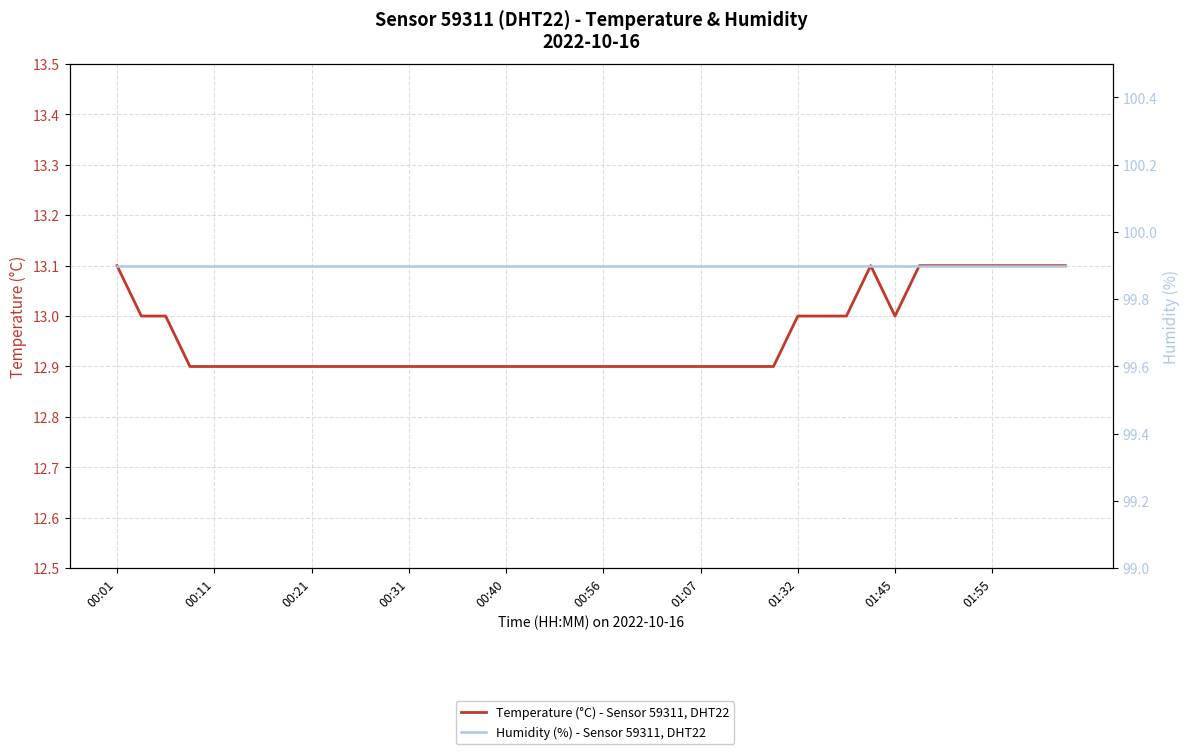

The value of Humidity (%) - Sensor 59311, DHT22 at 35 is 99.9. True or false?

True